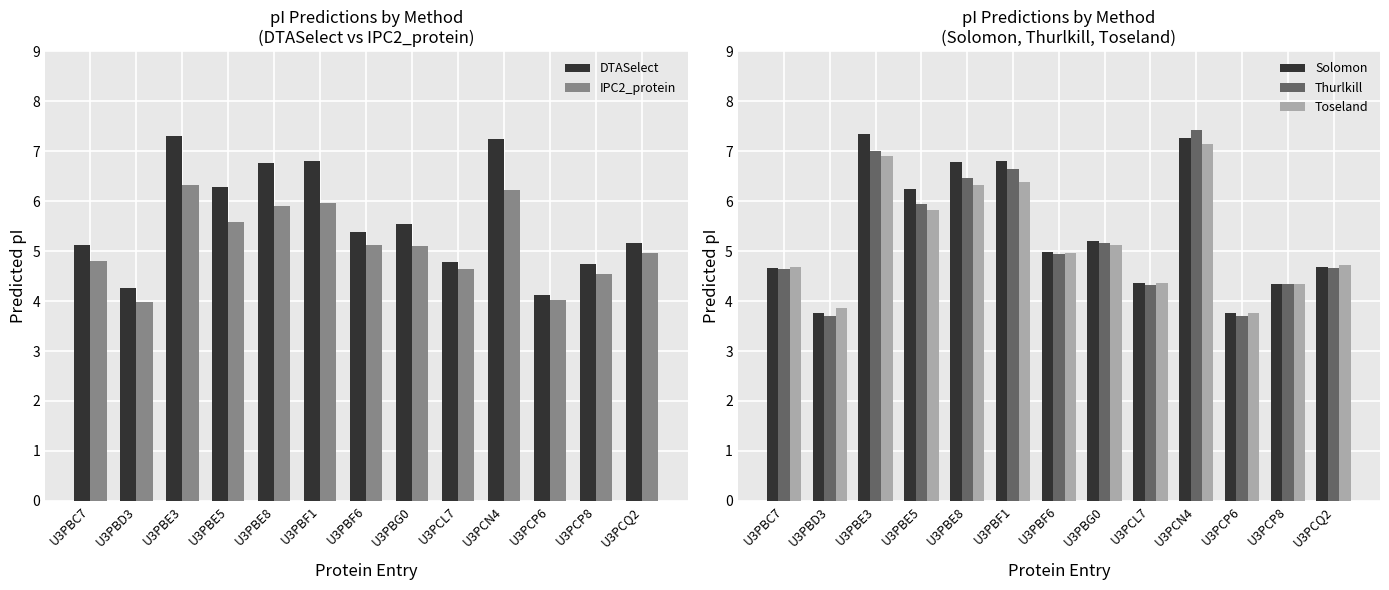

Which series has the largest range (max minus min)?

Thurlkill